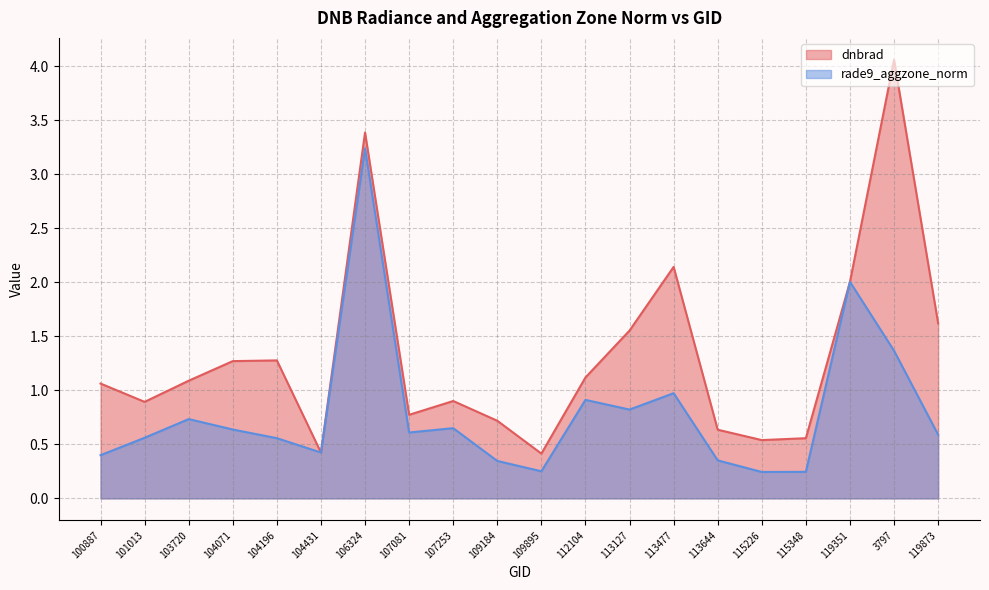

Rank the categories by dnbrad value from lowest to highest.

109895, 104431, 115226, 115348, 113644, 109184, 107081, 101013, 107253, 100887, 103720, 112104, 104071, 104196, 113127, 119873, 119351, 113477, 106324, 3797